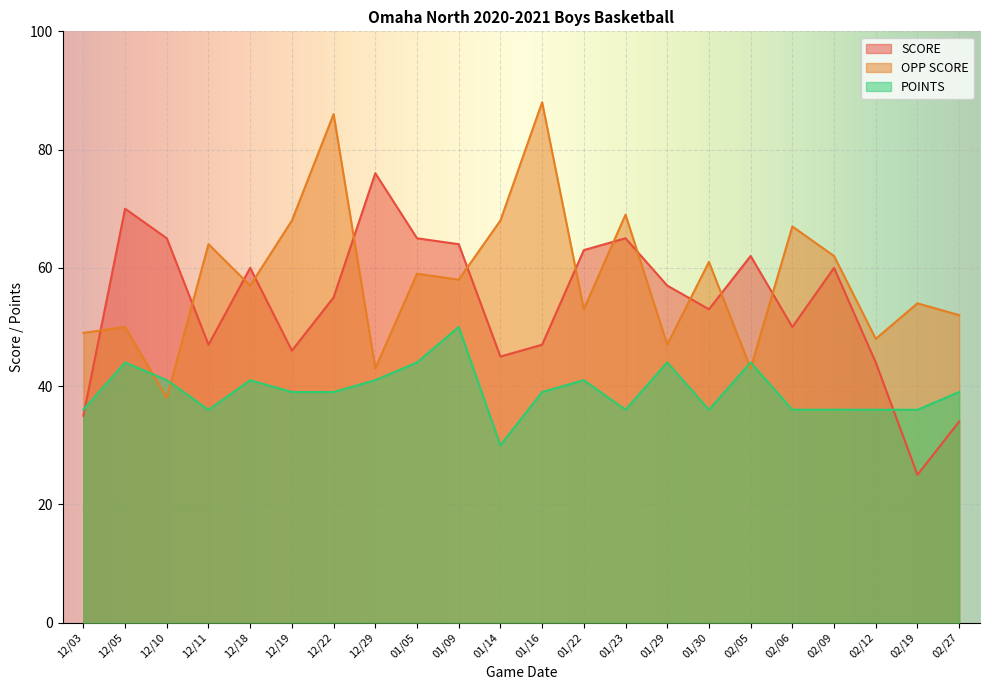

How many lines are shown in the chart?

3